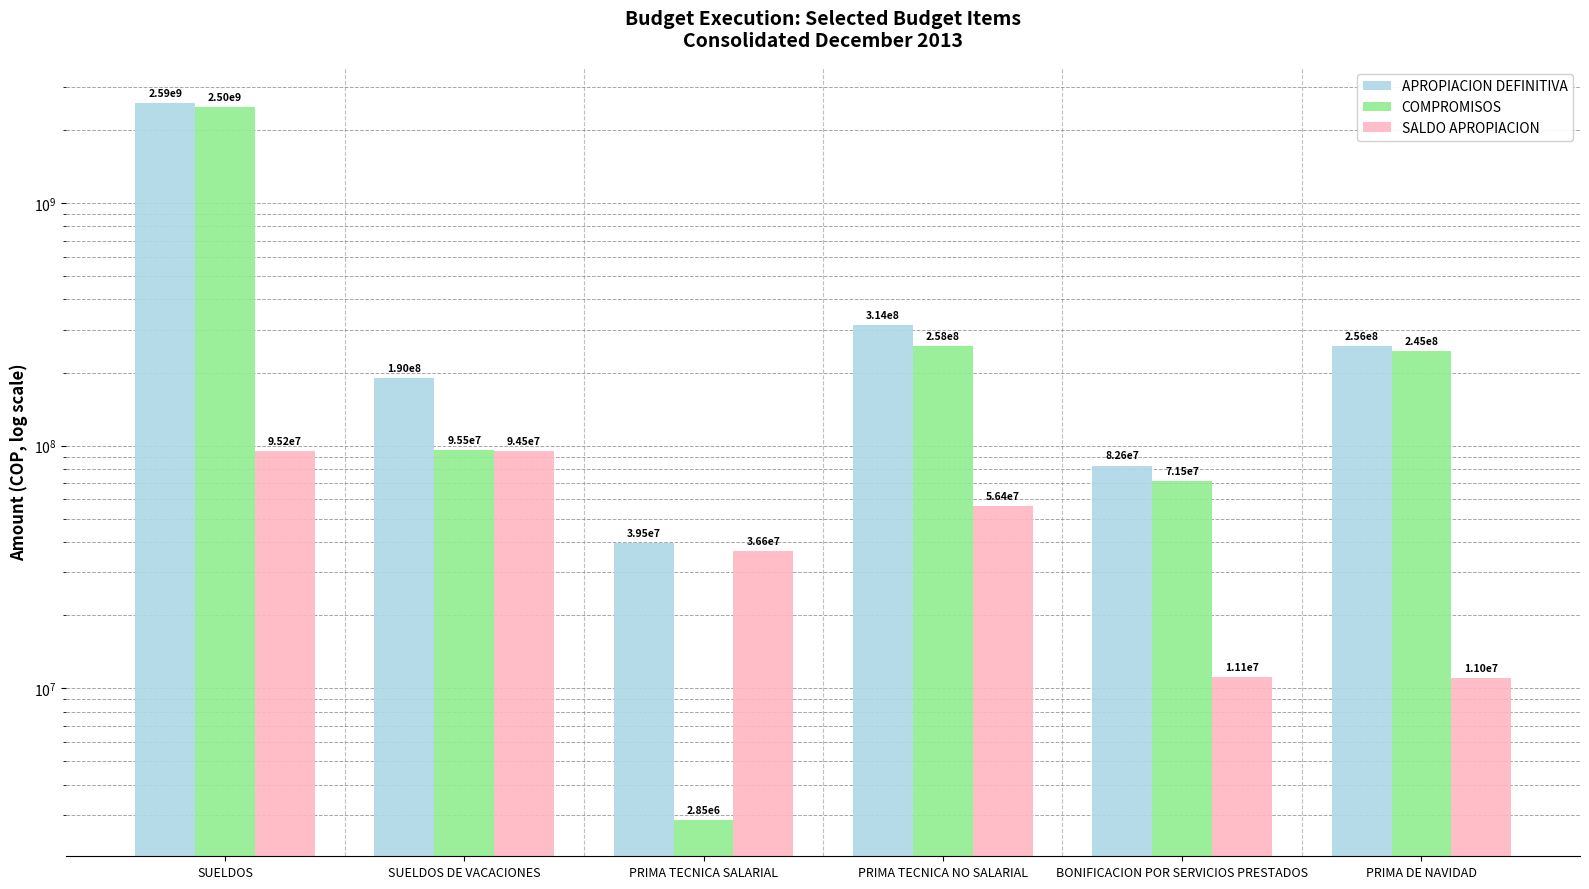

What is the approximate value of COMPROMISOS at SUELDOS, to the nearest 10?

2495094250